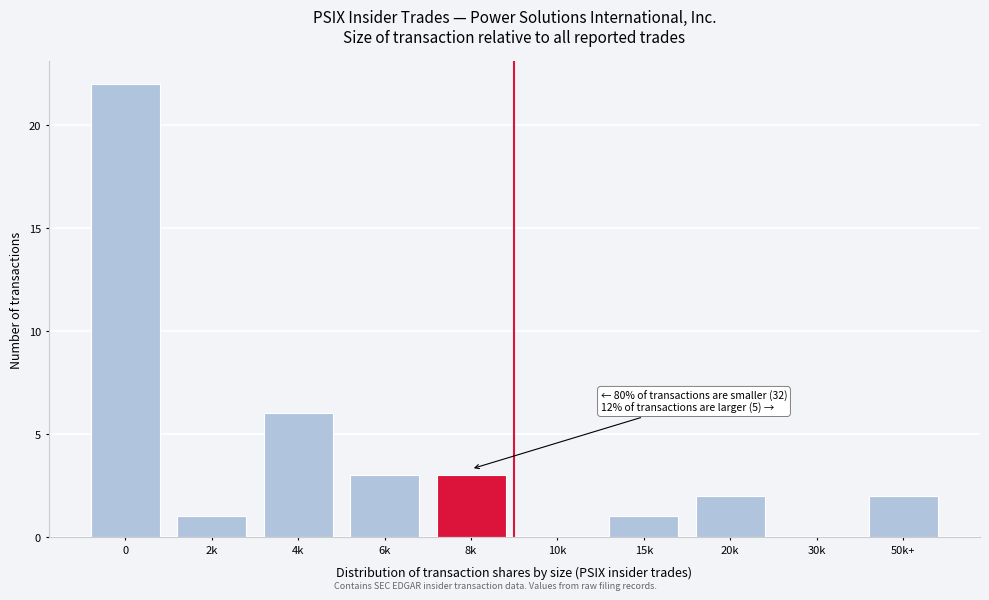

Reading left to right, transcribe all the data shown in this chart.

0=22	2k=1	4k=6	6k=3	8k=3	10k=0	15k=1	20k=2	30k=0	50k+=2